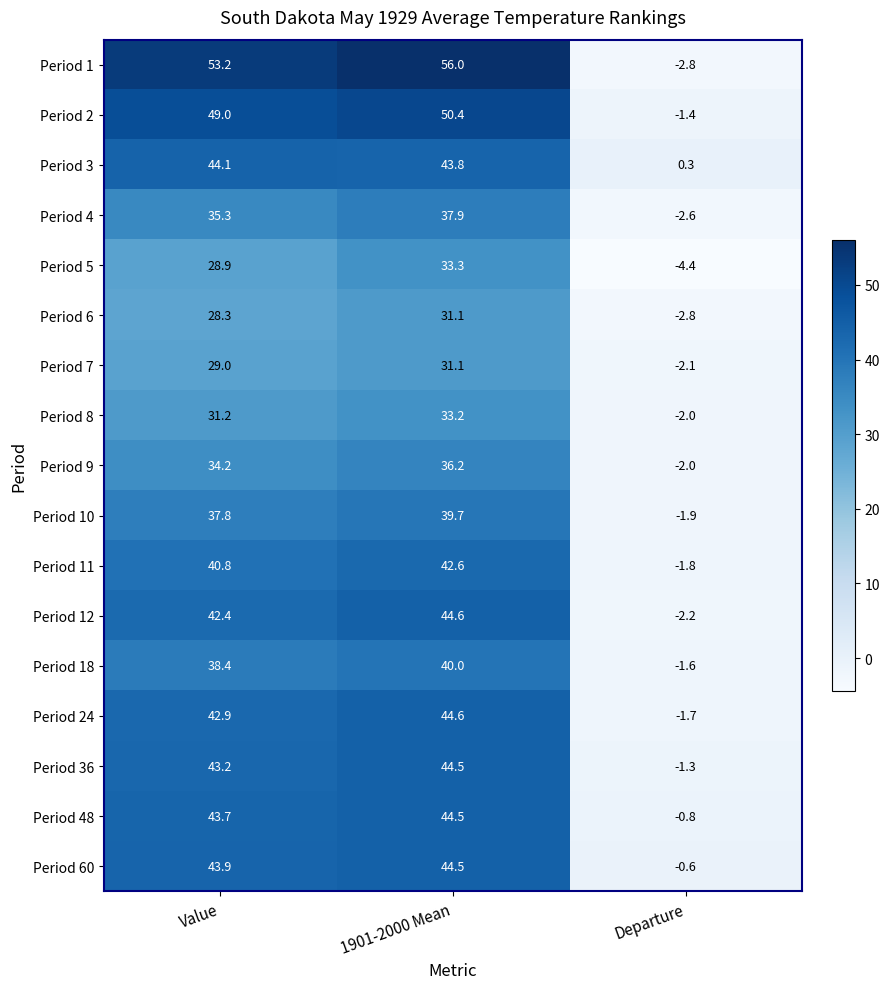

Is it true that Period 18 equals 15.9 at 1901-2000 Mean?

False